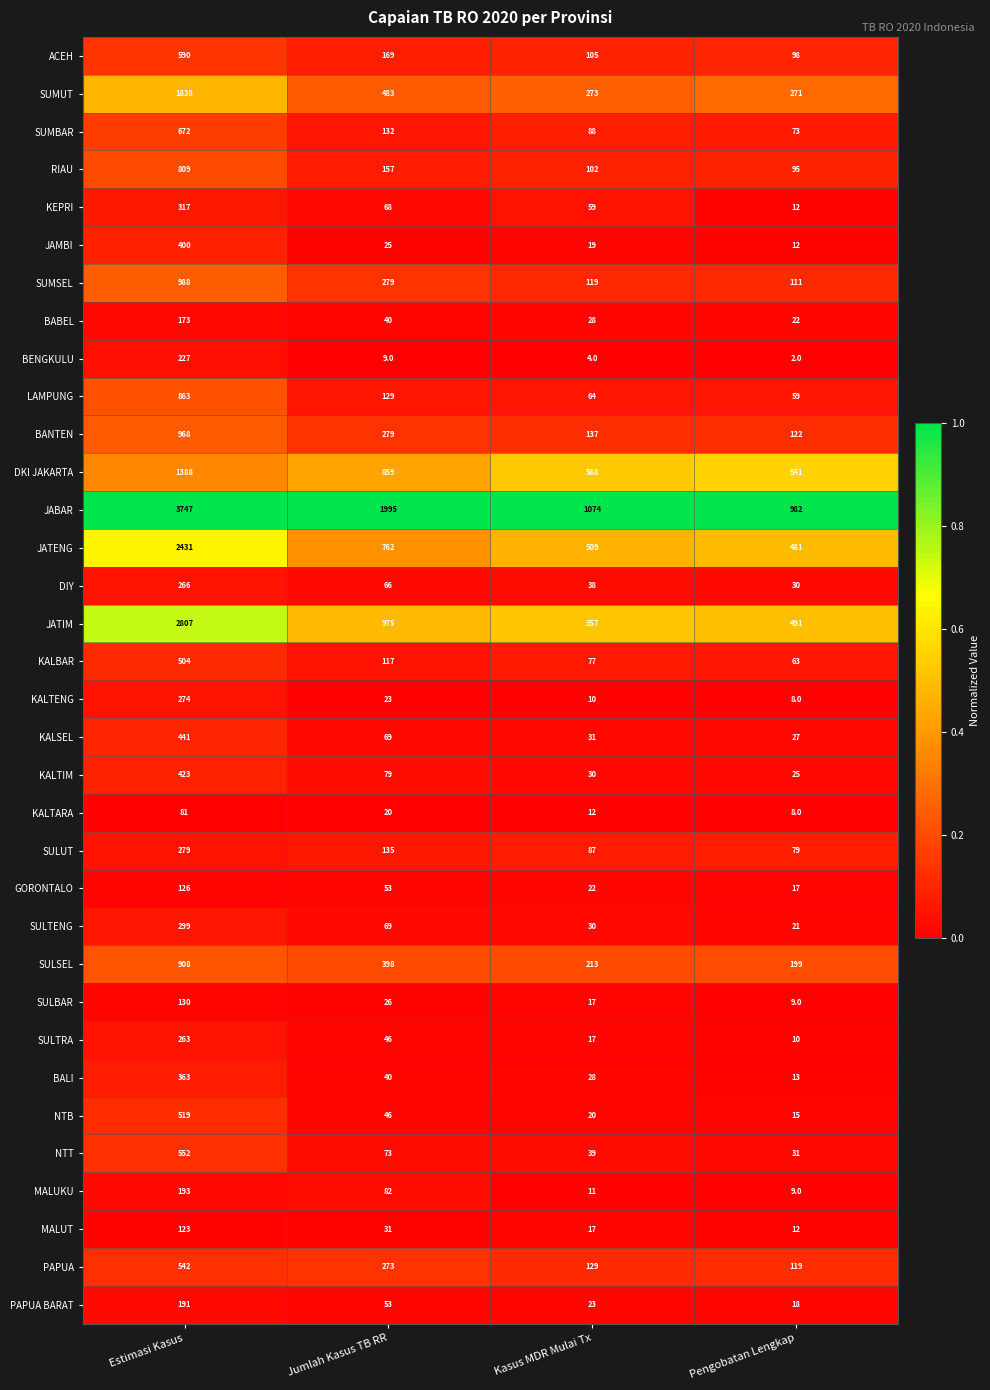

Rank the series at Estimasi Kasus from highest to lowest value.

JABAR, JATIM, JATENG, SUMUT, DKI JAKARTA, SUMSEL, BANTEN, SULSEL, LAMPUNG, RIAU, SUMBAR, ACEH, NTT, PAPUA, NTB, KALBAR, KALSEL, KALTIM, JAMBI, BALI, KEPRI, SULTENG, SULUT, KALTENG, DIY, SULTRA, BENGKULU, MALUKU, PAPUA BARAT, BABEL, SULBAR, GORONTALO, MALUT, KALTARA